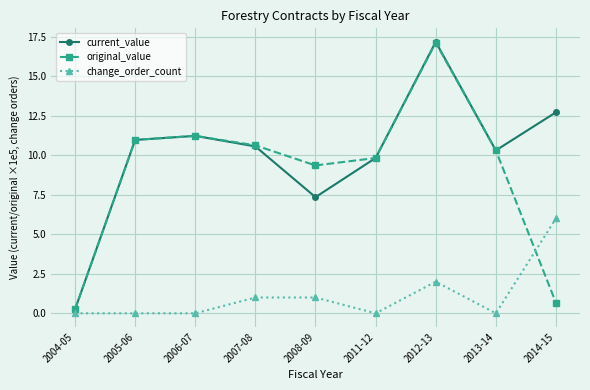

Reading right to left, extract all data points from this chart.

current_value: 2014-15=12.7	2013-14=10.3	2012-13=17.2	2011-12=9.8	2008-09=7.3	2007-08=10.6	2006-07=11.2	2005-06=11.0	2004-05=0.2
original_value: 2014-15=0.7	2013-14=10.3	2012-13=17.1	2011-12=9.8	2008-09=9.4	2007-08=10.6	2006-07=11.2	2005-06=11.0	2004-05=0.2
change_order_count: 2014-15=6.0	2013-14=0.0	2012-13=2.0	2011-12=0.0	2008-09=1.0	2007-08=1.0	2006-07=0.0	2005-06=0.0	2004-05=0.0